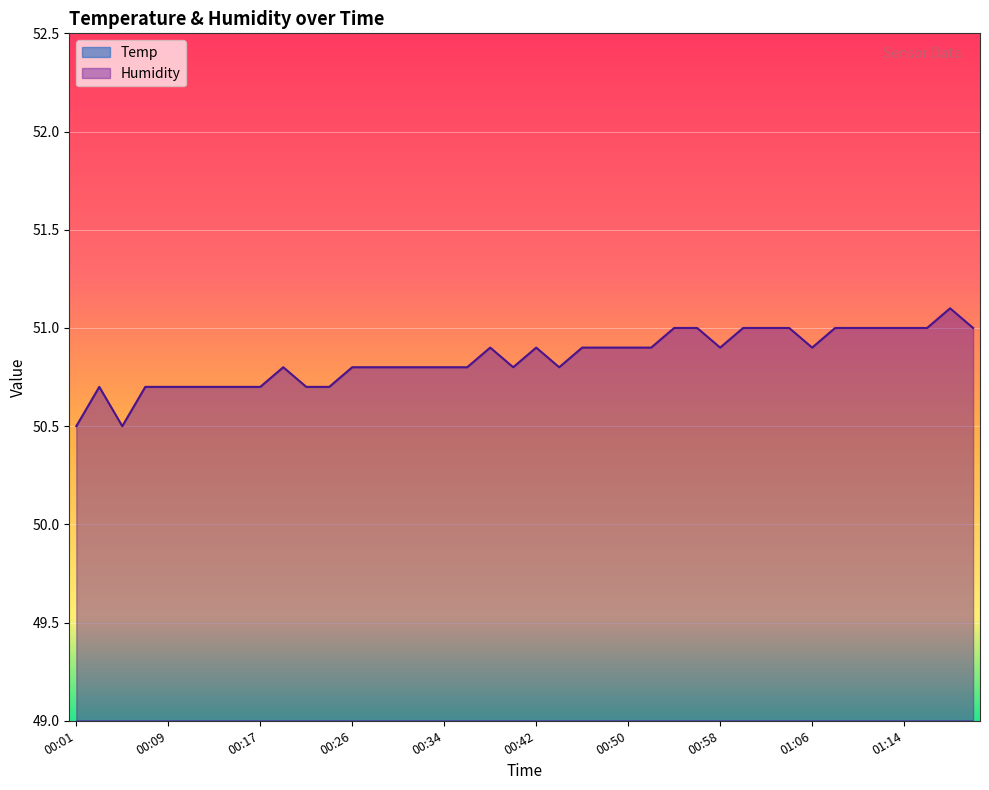

What is the label of the 29th point from the right?

00:23